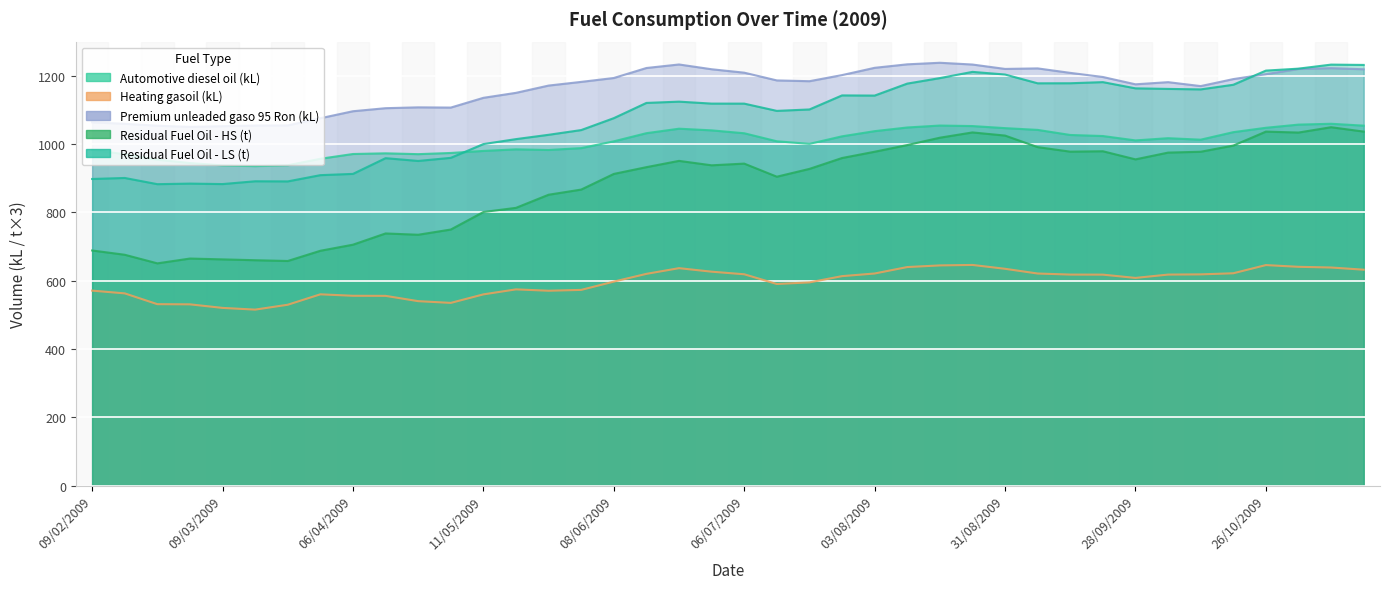

At which label does Heating gasoil (kL) reach its peak?

24/08/2009